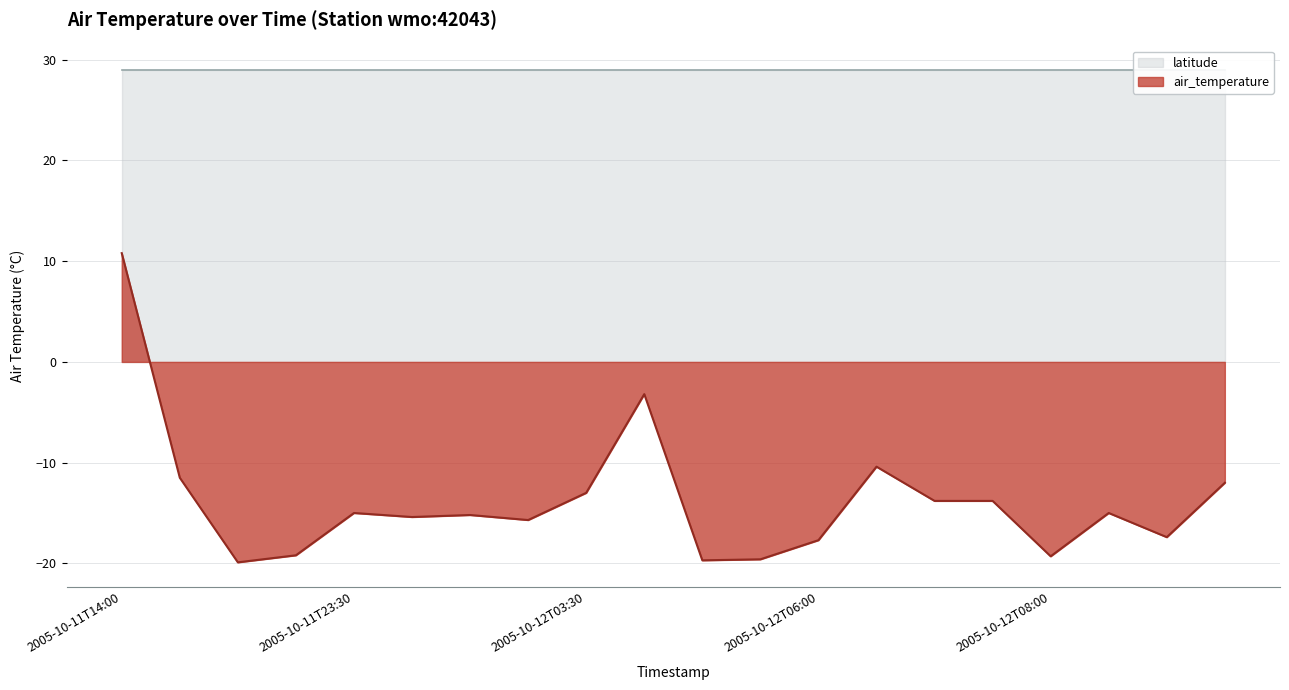

Count the number of values greater than -15.

8